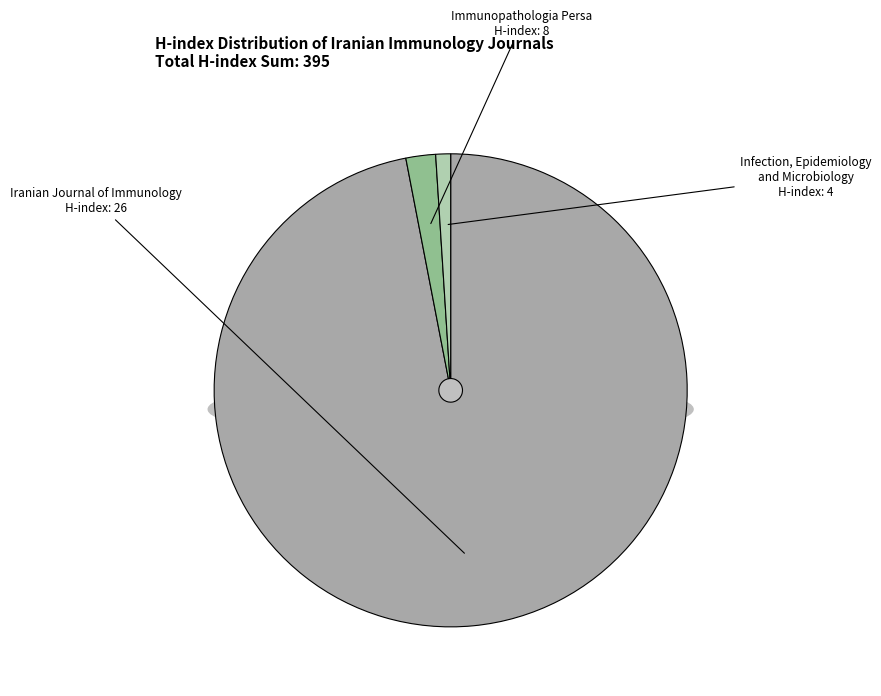

How many slices are in this pie chart?

3